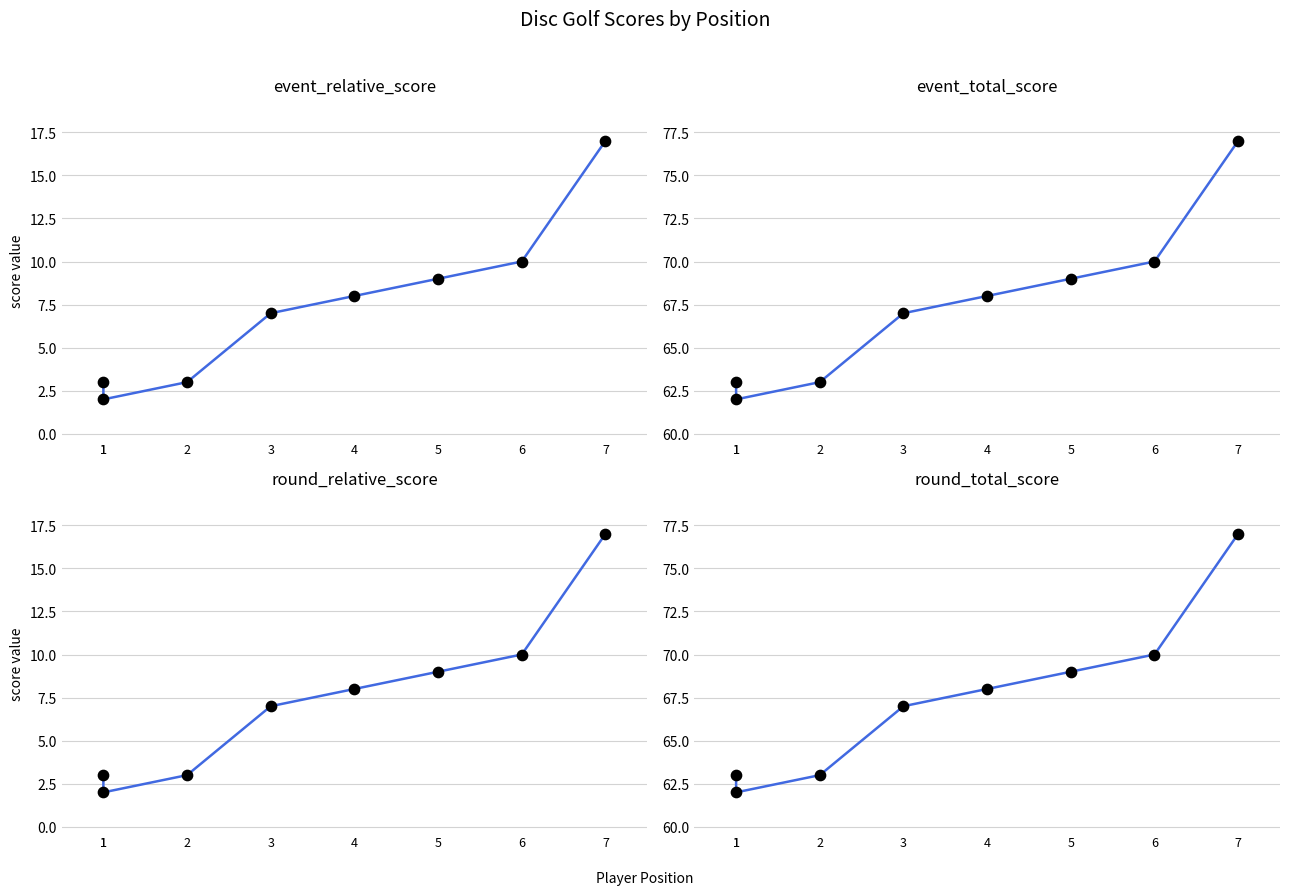

Which series reaches the minimum Y coordinate?

event_relative_score